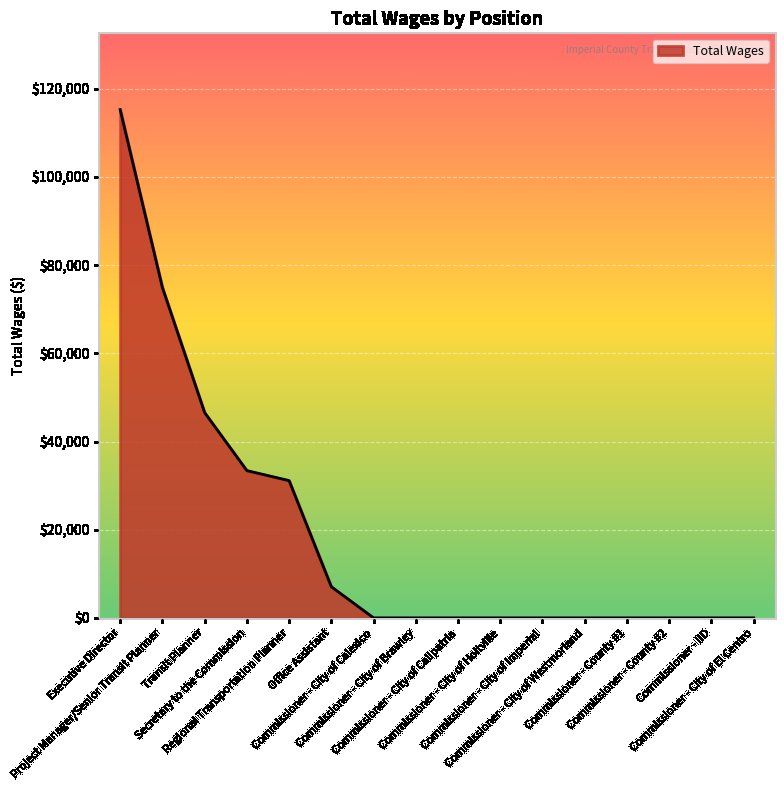

At which label is the value closest to 57642?

Transit Planner